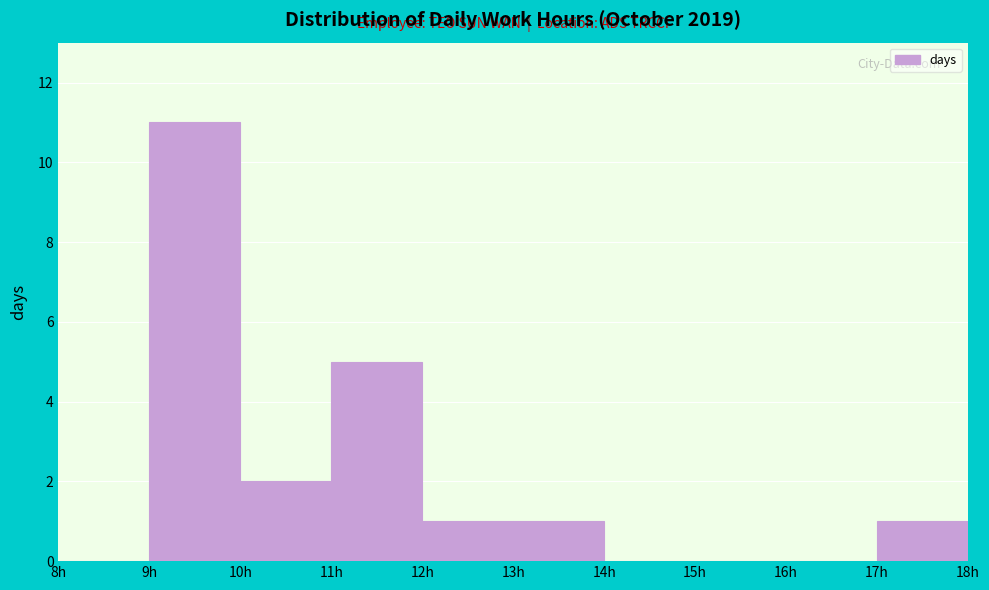

Reading left to right, list every bar in this chart as the range it spans on the x-axis followed by its height. The values are not printed on the chart, so give them approximately, as read against the axis.

8 to 9: 0
9 to 10: 11
10 to 11: 2
11 to 12: 5
12 to 13: 1
13 to 14: 1
14 to 15: 0
15 to 16: 0
16 to 17: 0
17 to 18: 1